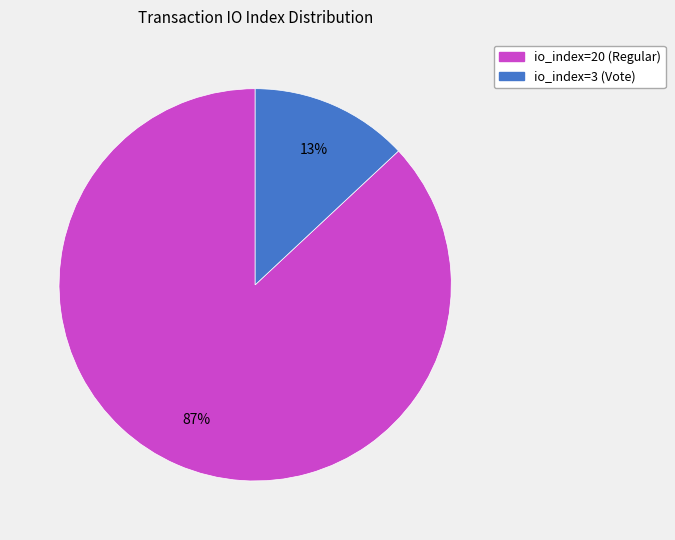

To the nearest percent, what is the difference between the io_index=3 (Vote) and io_index=20 (Regular) slice percentages?

74%